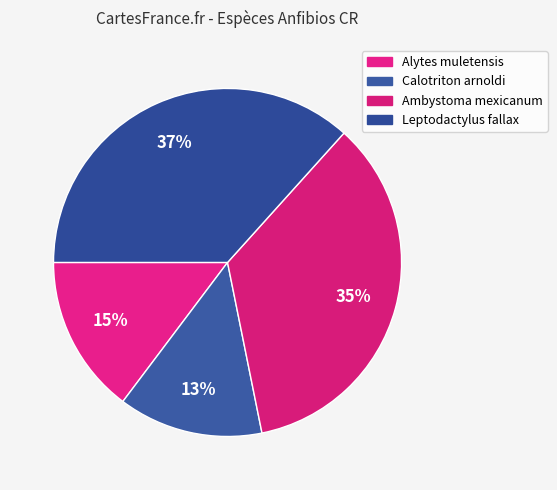

Approximately how many times larger is the value at Alytes muletensis compared to Ambystoma mexicanum?

0.4